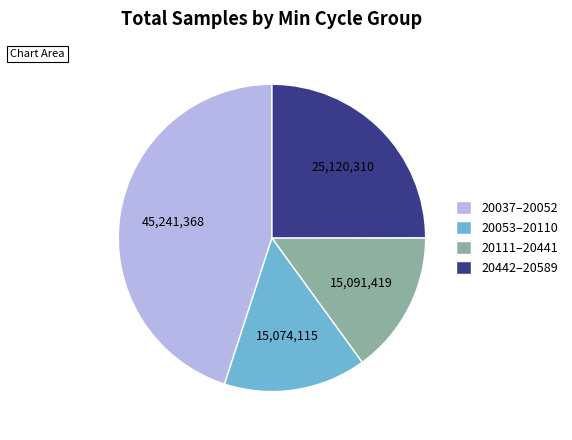

Is there a majority slice in this chart?

No